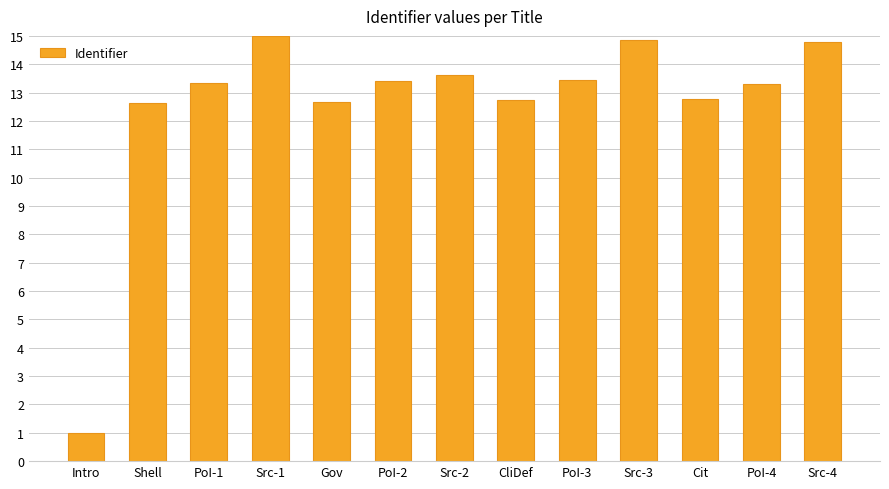

What is the sum of the values at Src-1 and Shell?

27.6